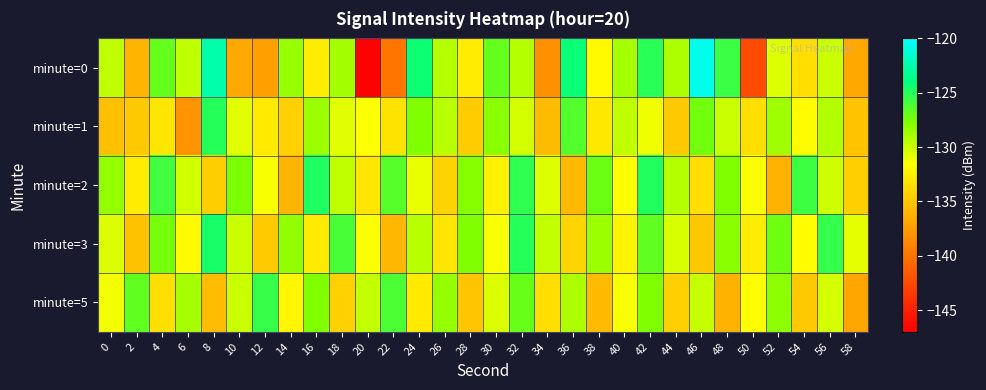

Between 30 and 48, which series saw the biggest shift?

minute=5